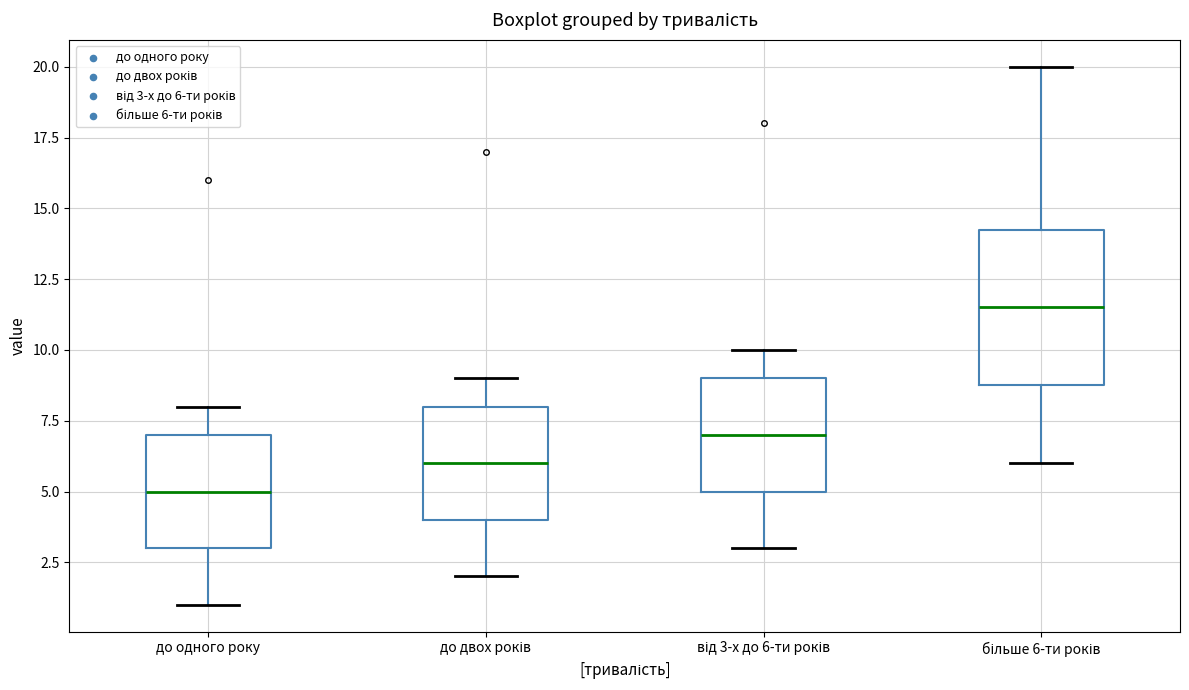

Which box is the tallest, from its lower edge to its upper edge?

більше 6-ти років